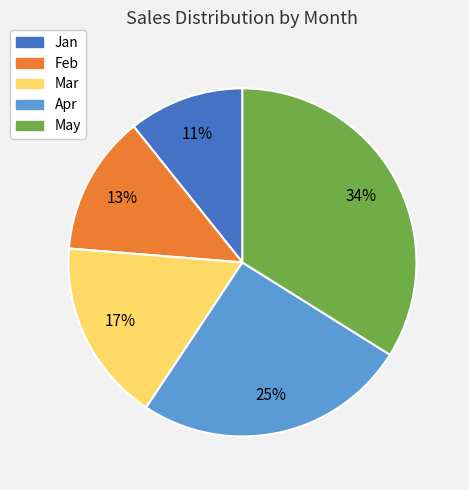

To the nearest percent, what percentage of the pie is Jan?

11%